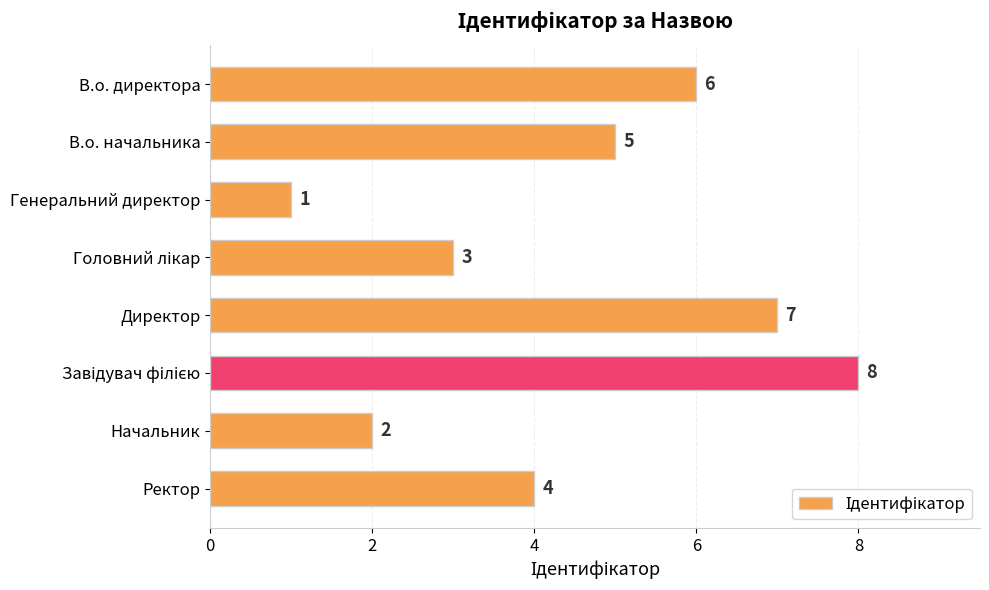

Are the bars grouped side by side (vs. stacked)?

No